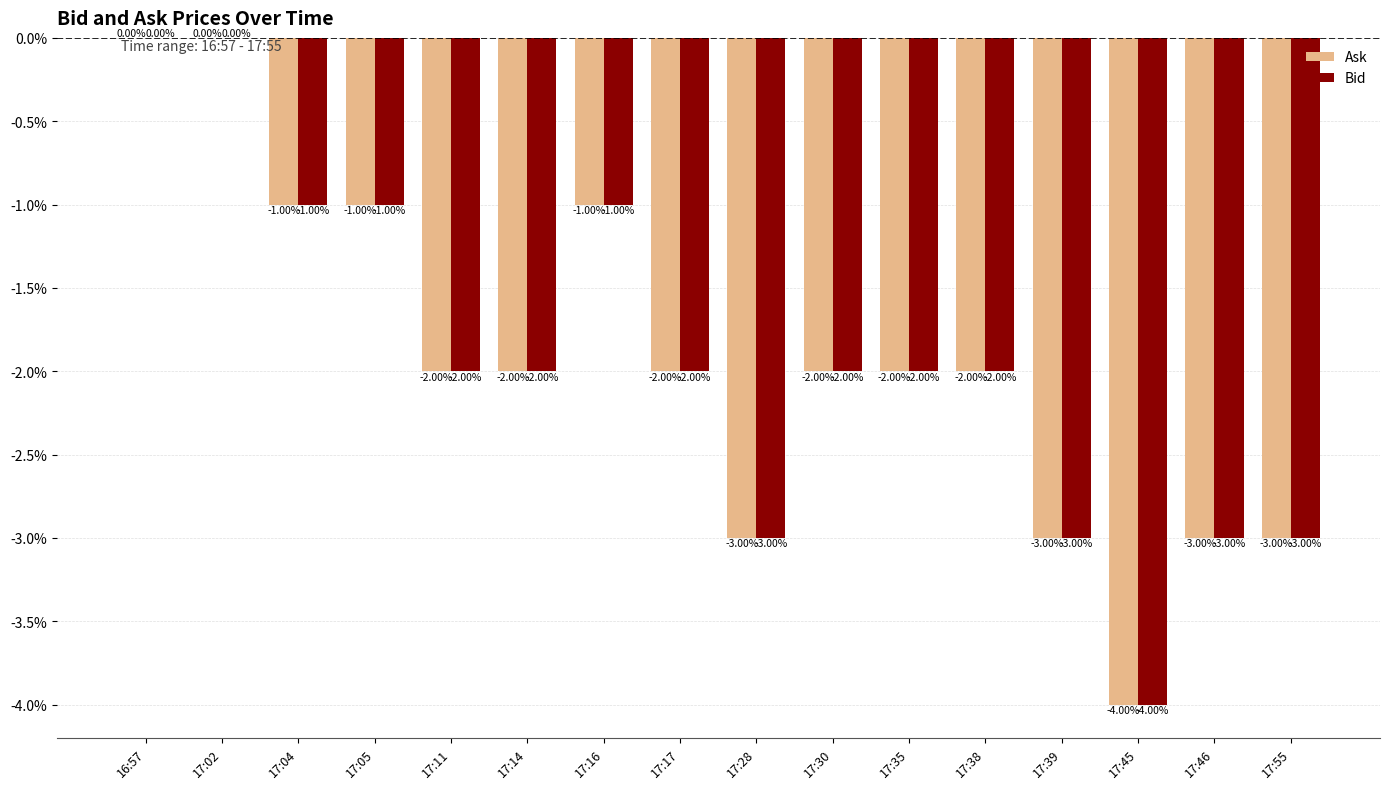

How many values in the Ask series exceed -2?

5